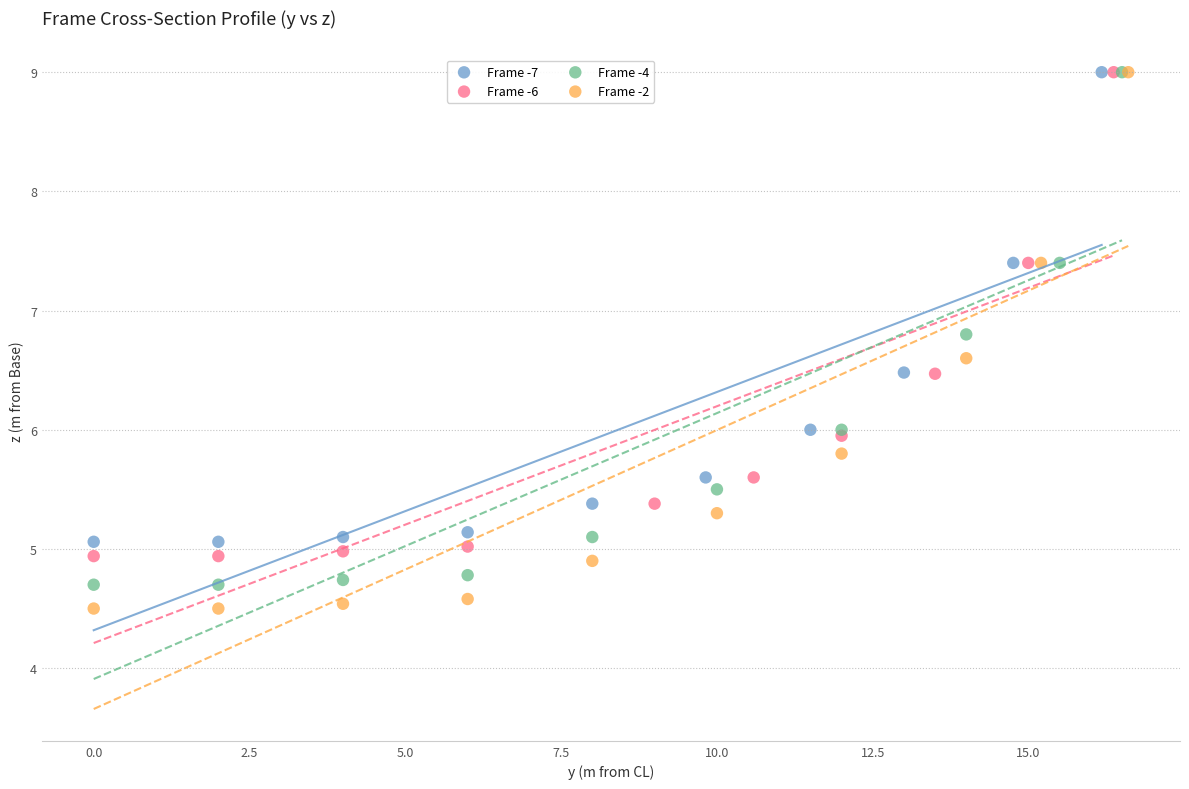

Which series has the largest Y range (max minus min)?

Frame -2